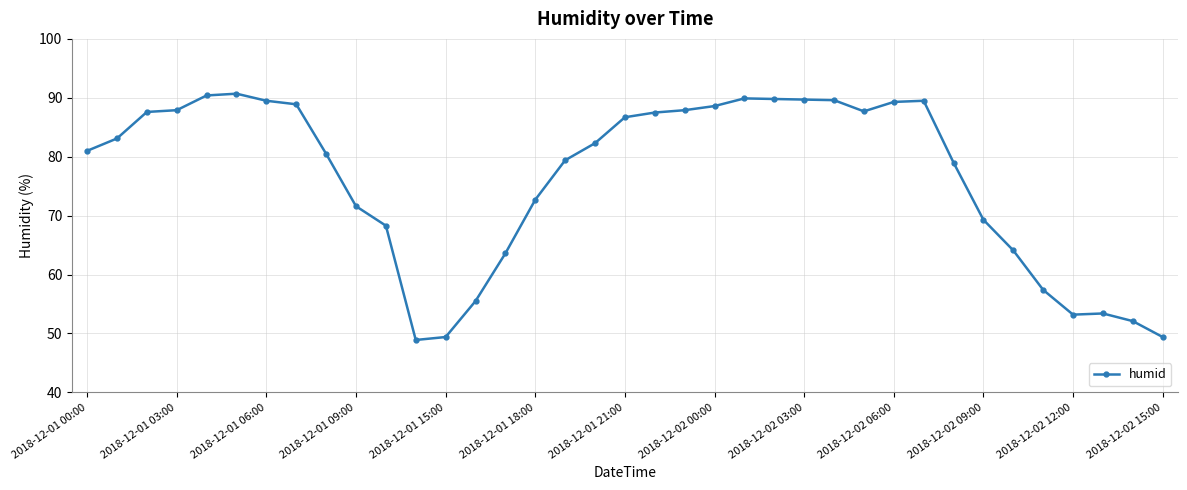

What is the value of the 13th point from the left?

49.4